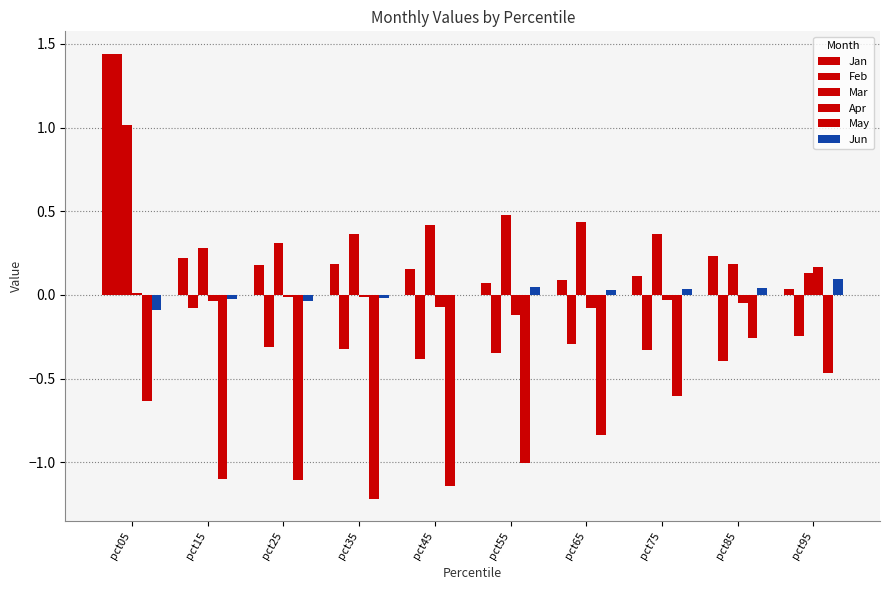

What is the value of the Mar bar at the 6th from the left?

0.5